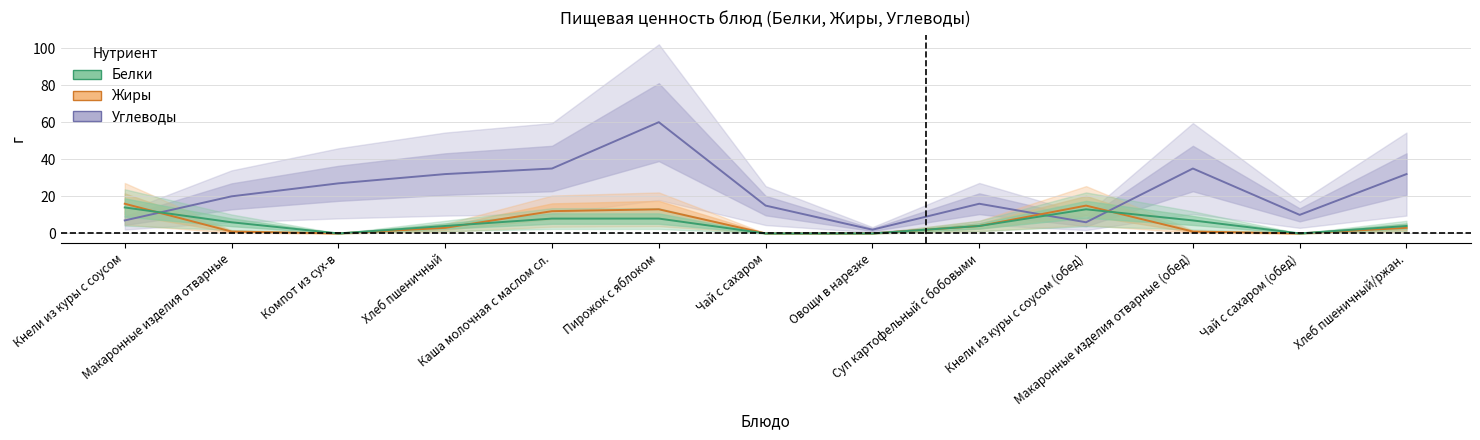

What position from the right is Чай с сахаром?

7